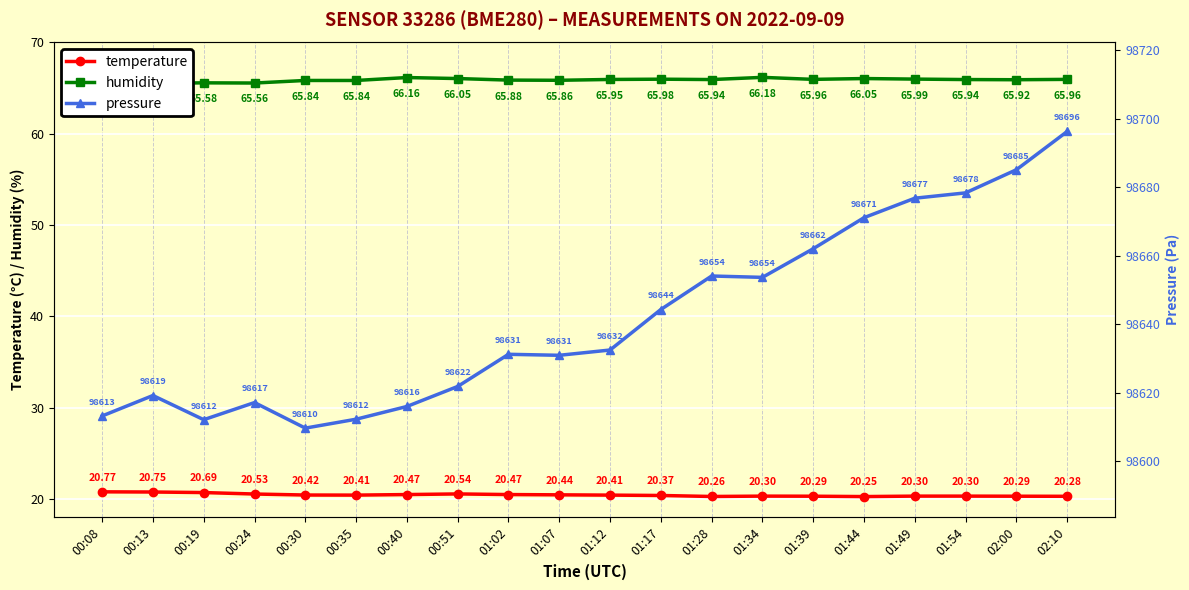

Reading left to right, list all the values displayed in this chart.

temperature: 20.8	20.8	20.7	20.5	20.4	20.4	20.5	20.5	20.5	20.4	20.4	20.4	20.3	20.3	20.3	20.2	20.3	20.3	20.3	20.3
humidity: 65.6	65.5	65.6	65.6	65.8	65.8	66.2	66.0	65.9	65.9	66.0	66.0	65.9	66.2	66.0	66.0	66.0	65.9	65.9	66.0
pressure: 98613.2	98619.2	98612.1	98617.1	98609.6	98612.2	98616.0	98621.8	98631.2	98630.9	98632.4	98644.3	98654.1	98653.7	98662.0	98671.1	98676.8	98678.3	98685.1	98696.2